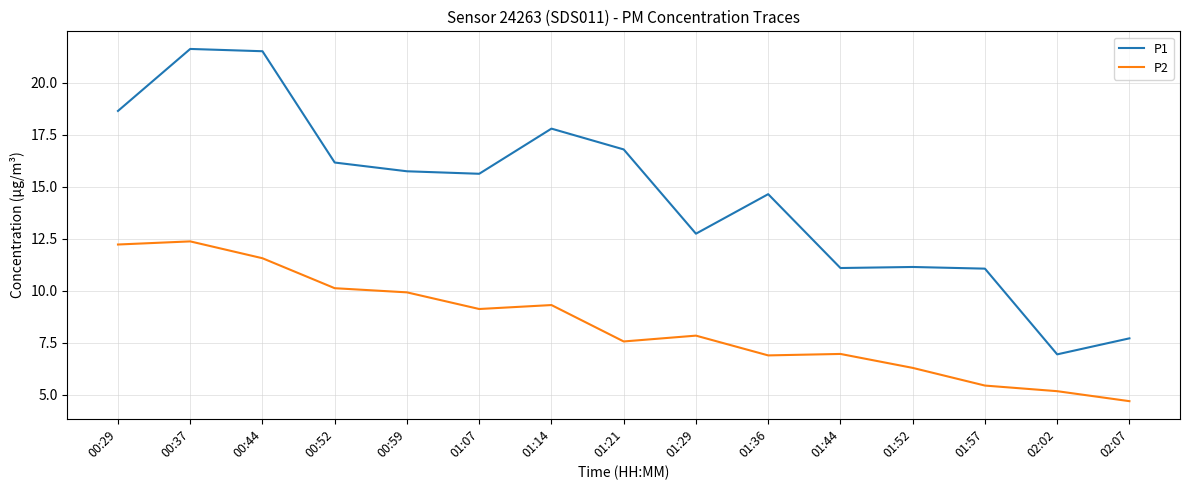

What position from the left is 01:14?

7